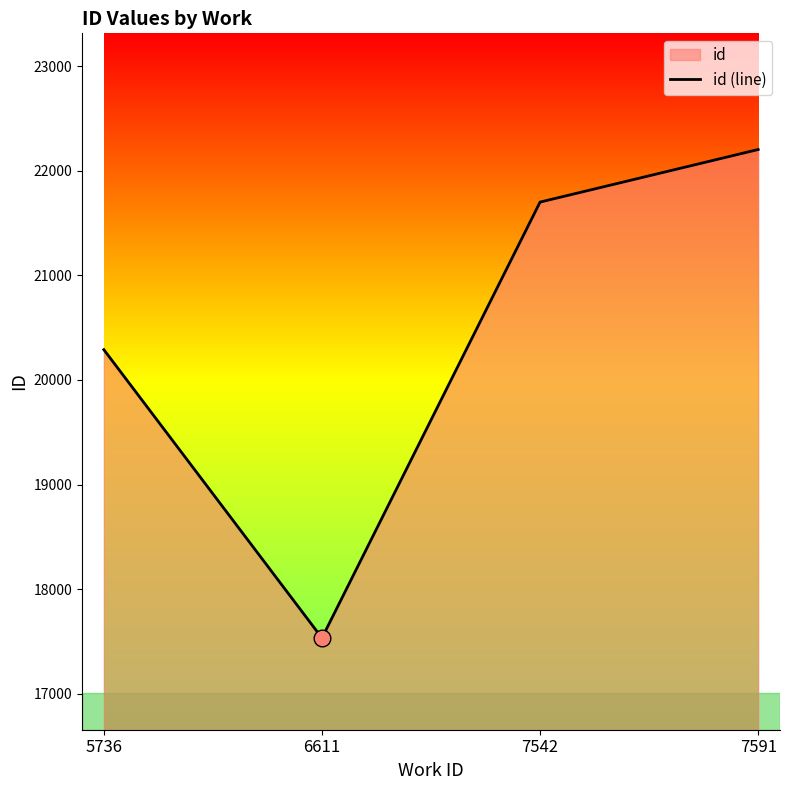

How many series are shown in this chart?

1